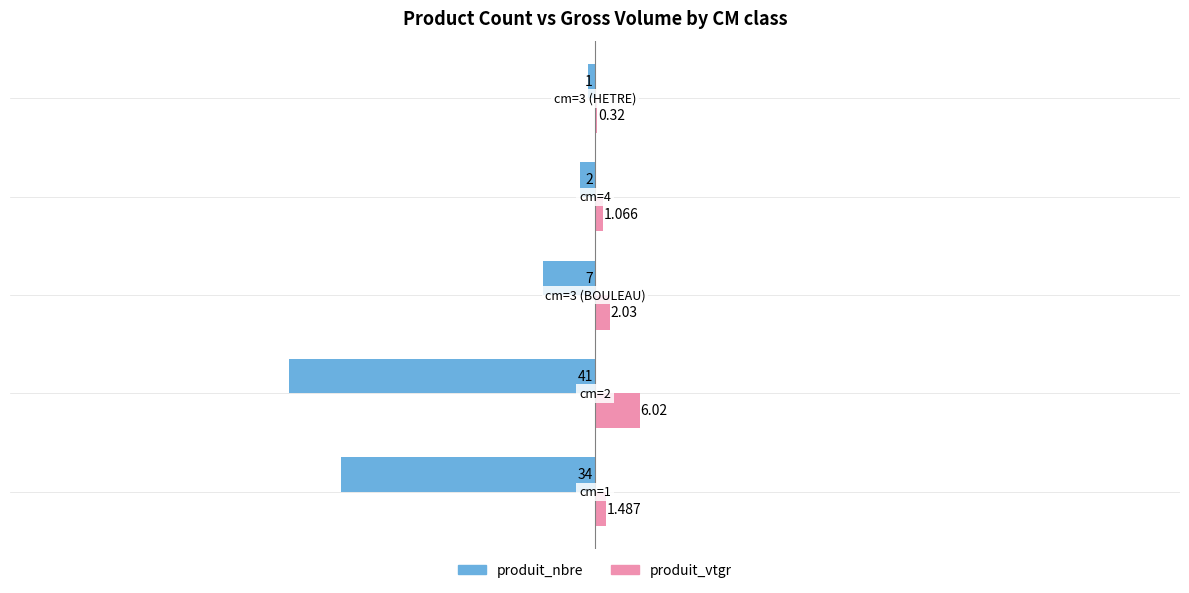

Which series has the largest total across all categories?

produit_vtgr